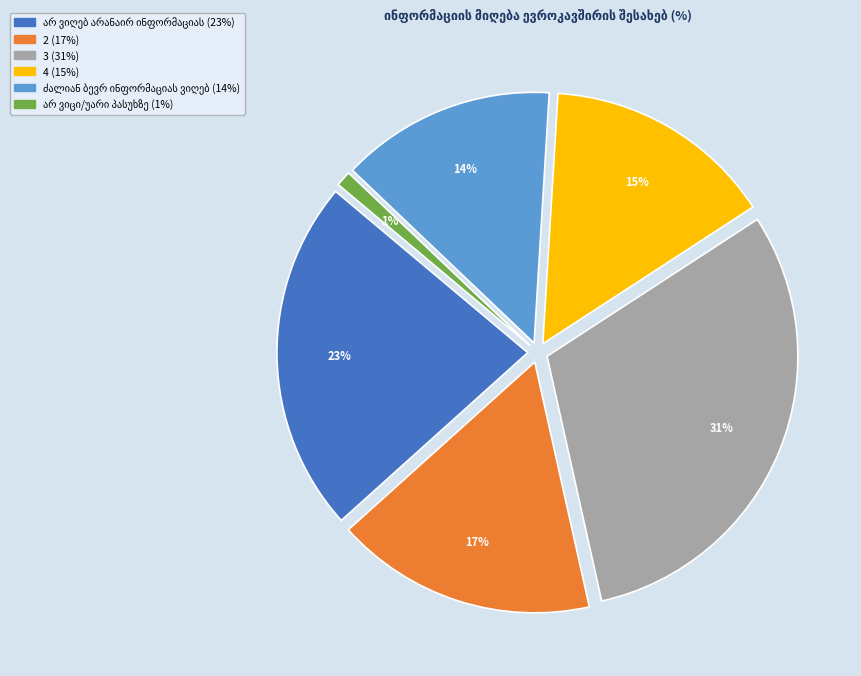

Approximately how many times larger is the value at არ ვიცი/უარი პასუხზე compared to 4?

0.1